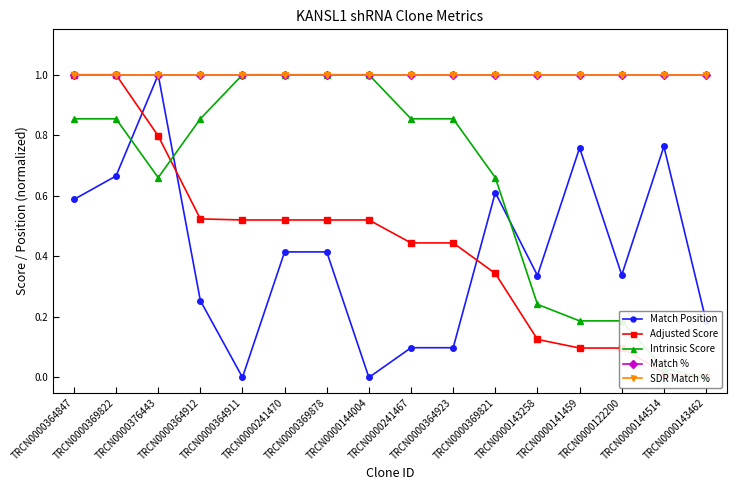

What position from the left is TRCN0000369821?

11